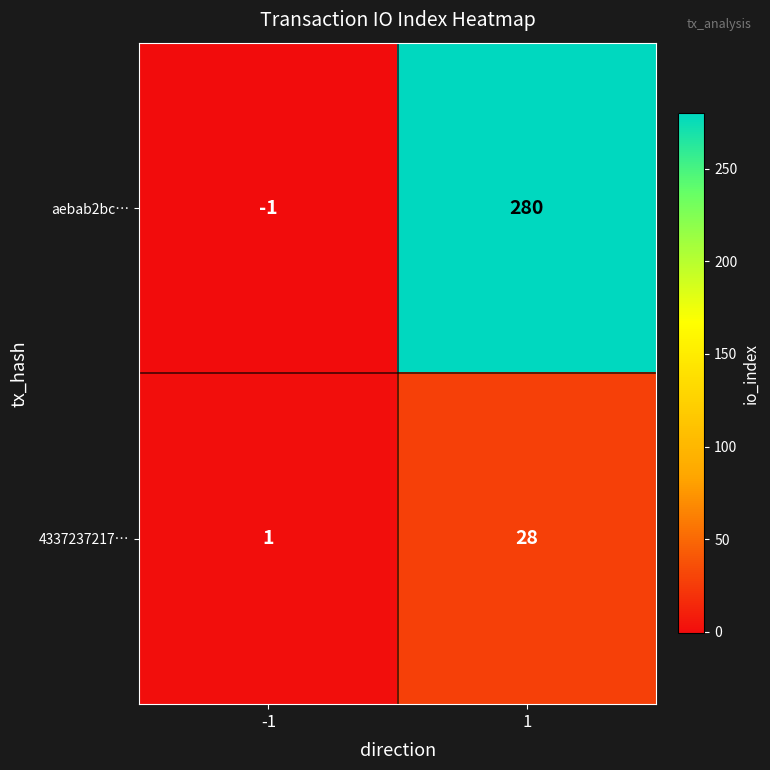

What is the difference between the maximum and minimum values in the aebab2bc… series?

281